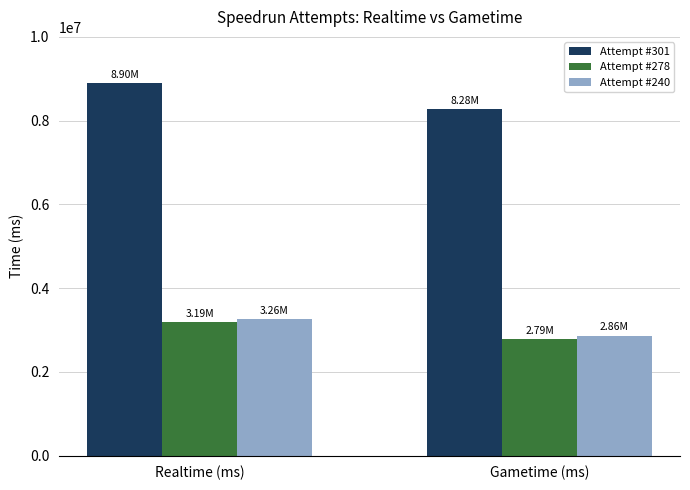

What is the spread (max minus min) of values at Gametime (ms)?

5487742